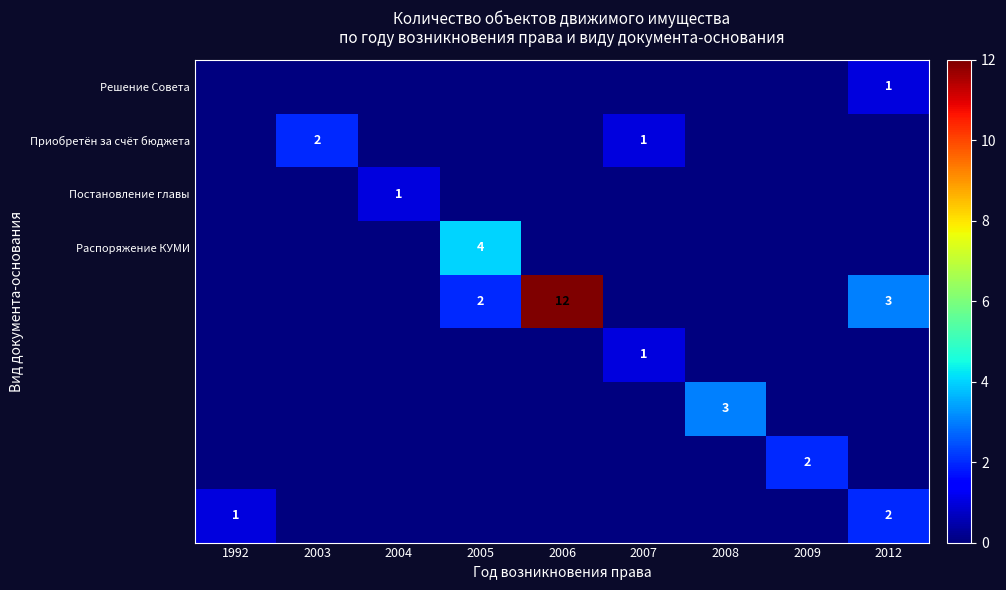

Is it true that Постановление главы equals 1 at 2004?

True